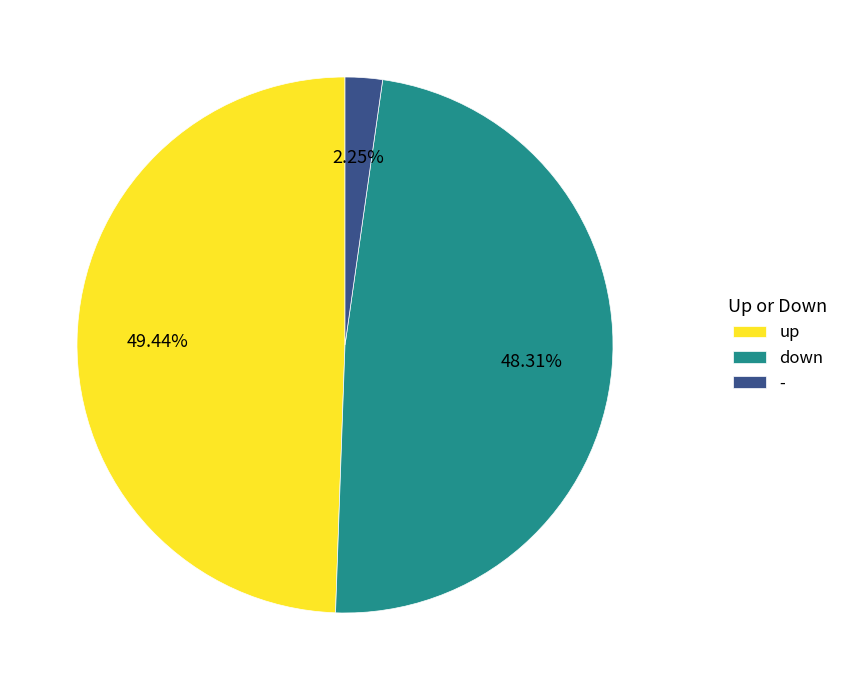

How many slices are in this pie chart?

3